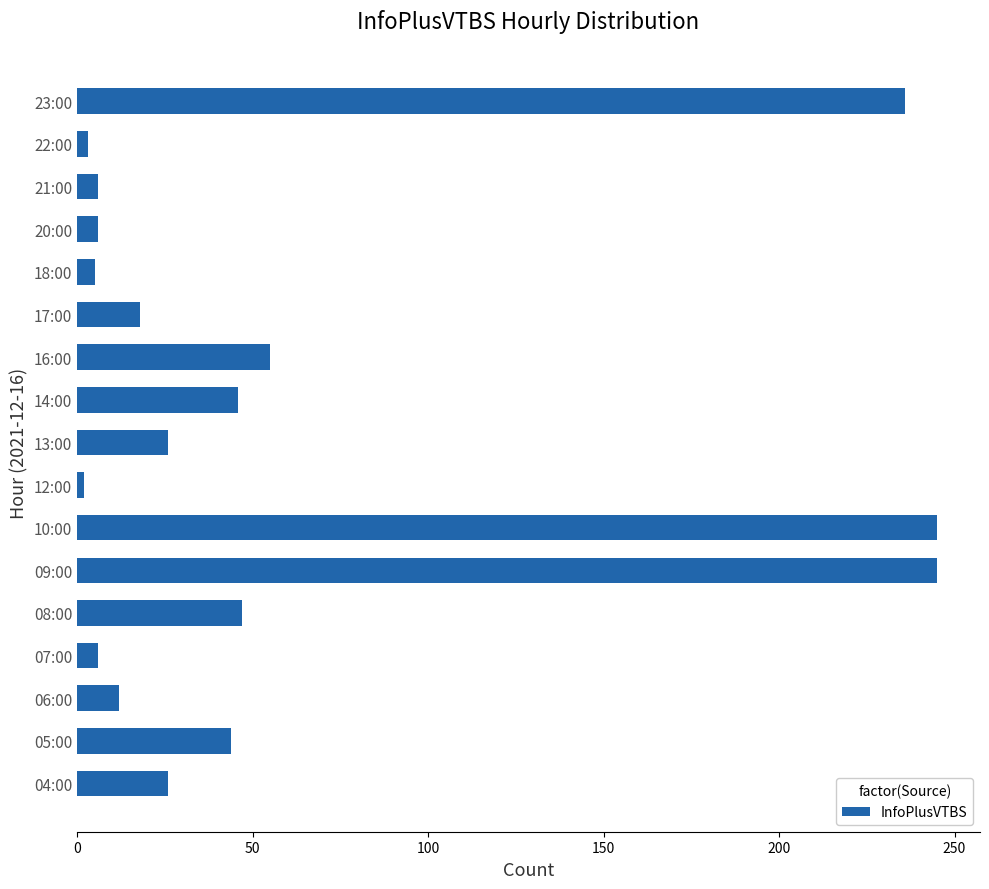

How many distinct data groups are displayed?

1